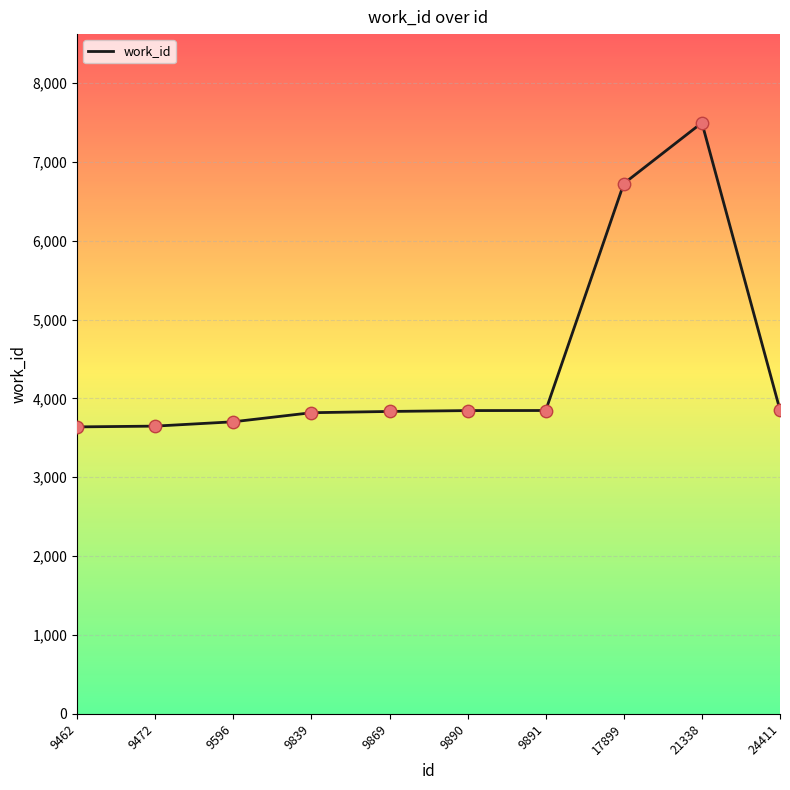

Between 21338 and 9839, which is larger?

21338